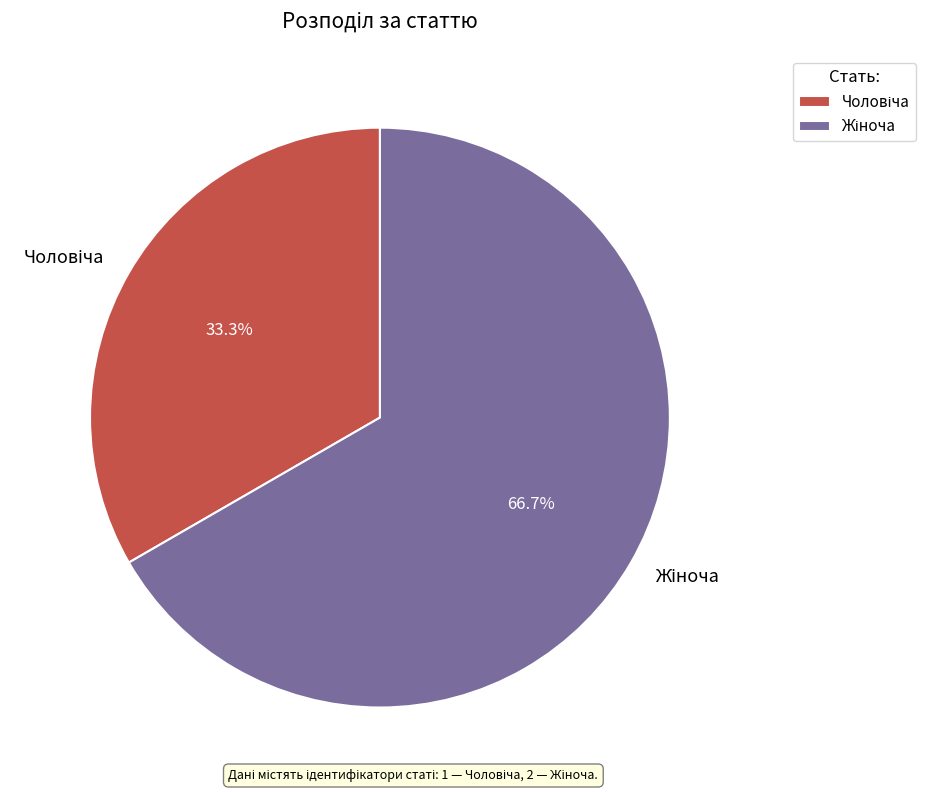

Is there any slice that represents more than half of the pie?

Yes